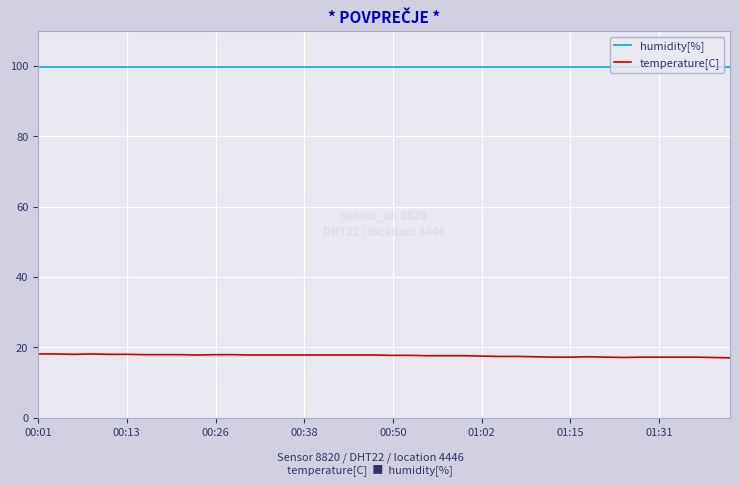

What is the greatest value displayed?

99.9